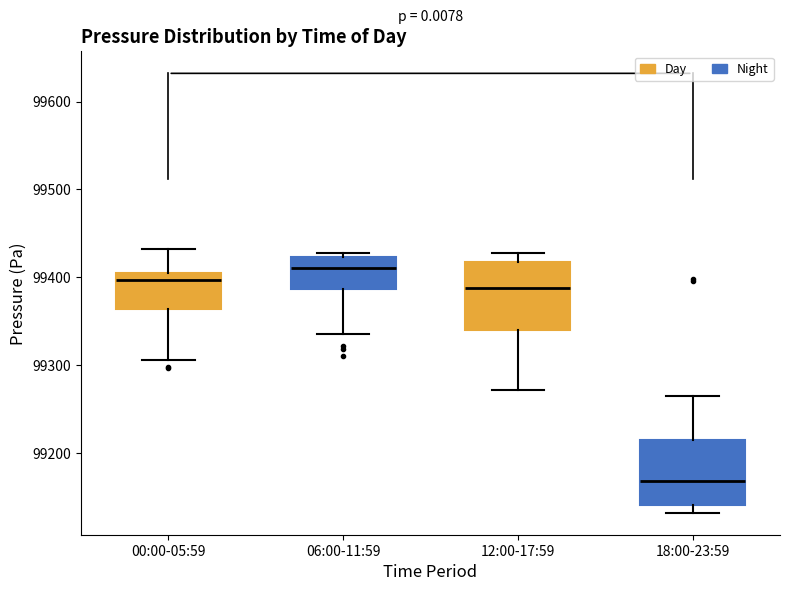

Which box has the lowest median line?

18:00-23:59